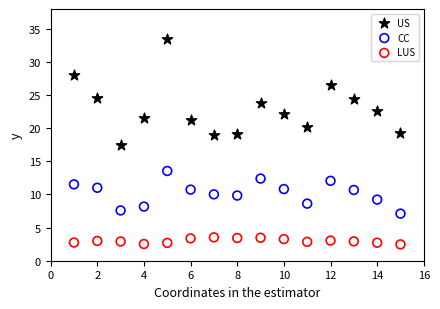

Which series has the largest Y range (max minus min)?

US